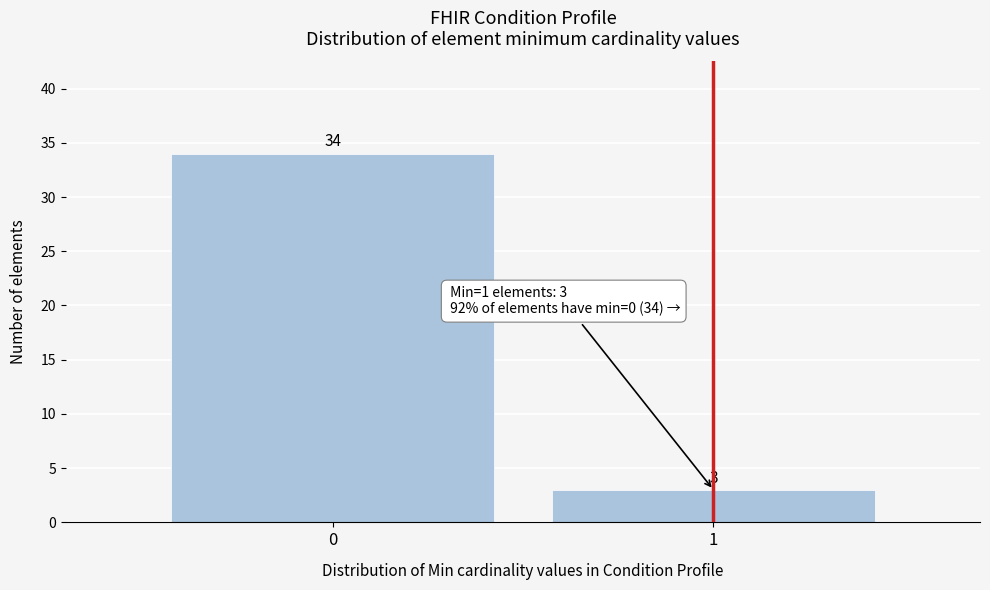

Reading left to right, transcribe all the data shown in this chart.

34	3